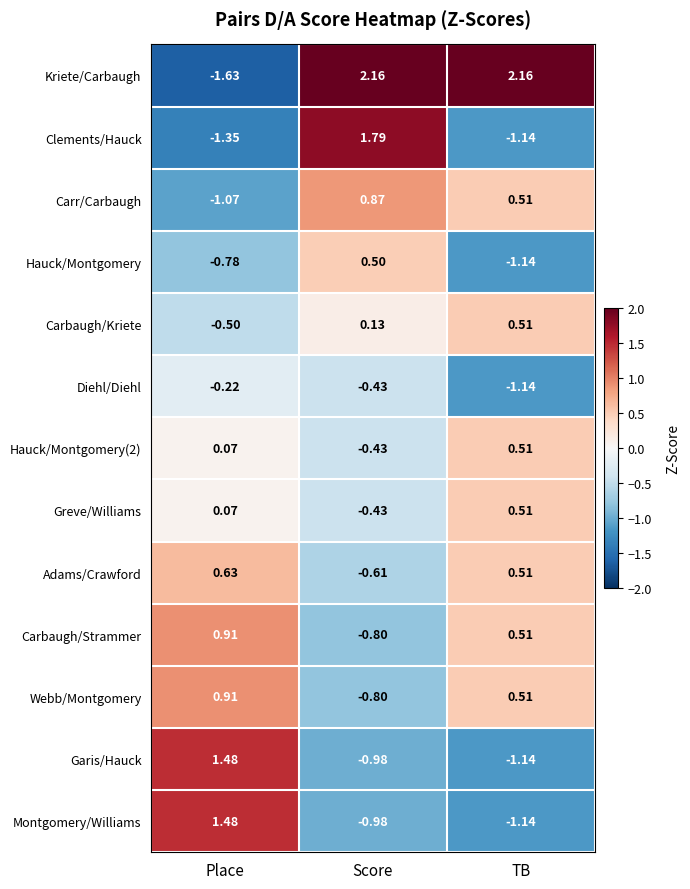

Is the value of Garis/Hauck at Score greater than the value of Carbaugh/Kriete at Score?

No